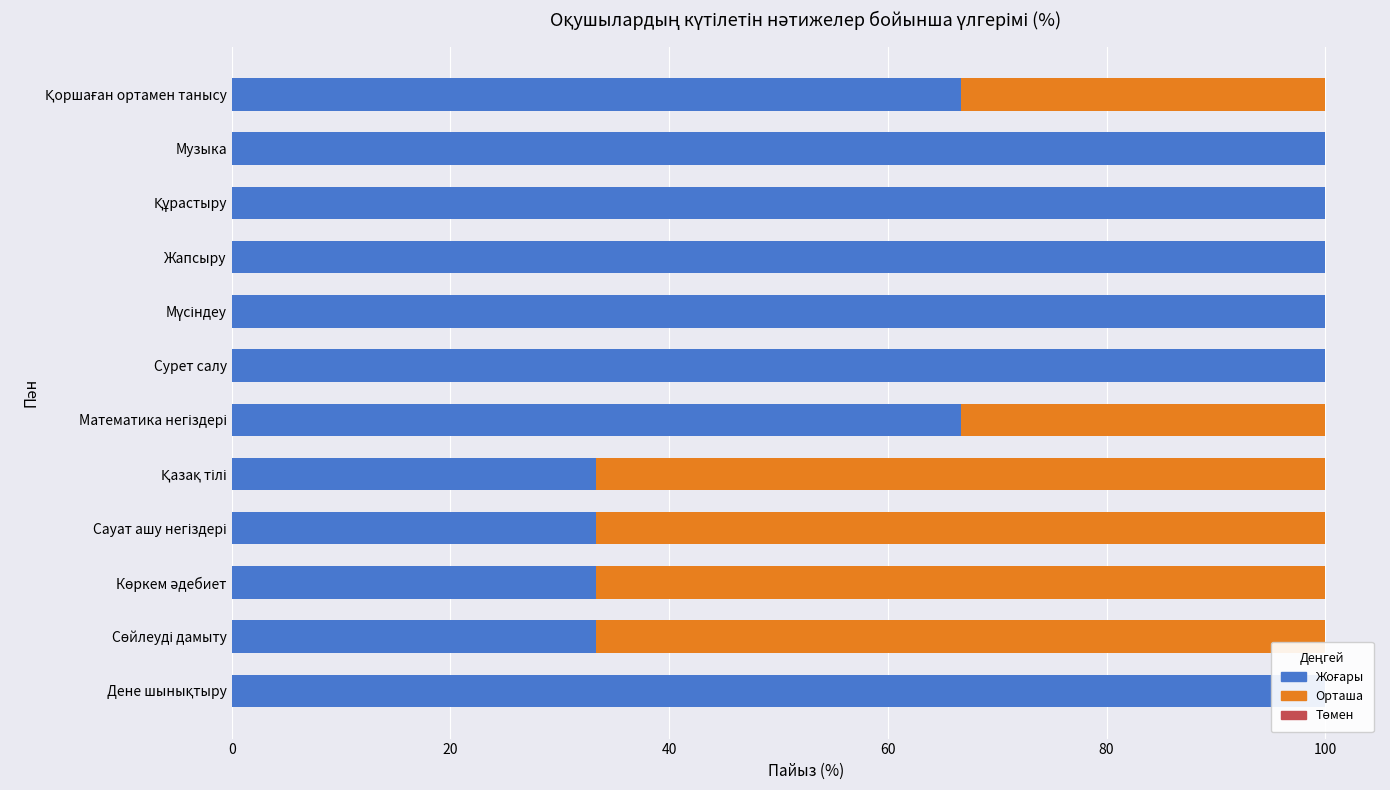

Reading left to right, list all the values displayed in this chart.

Жоғары: 100.0	33.3	33.3	33.3	33.3	66.7	100.0	100.0	100.0	100.0	100.0	66.7
Орташа: 0.0	66.7	66.7	66.7	66.7	33.3	0.0	0.0	0.0	0.0	0.0	33.3
Төмен: 0.6	0.6	0.6	0.6	0.6	0.6	0.6	0.6	0.6	0.6	0.6	0.6